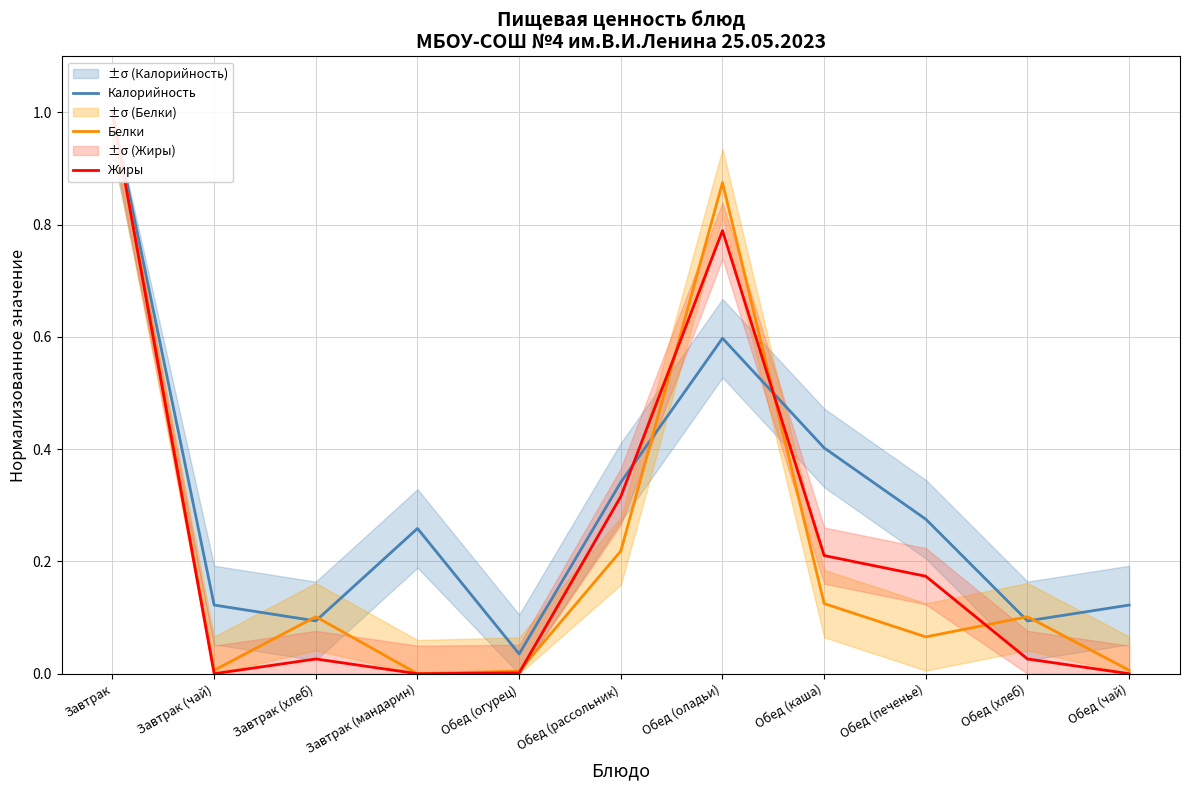

The Жиры series shows 0.0 at Обед (хлеб). True or false?

False